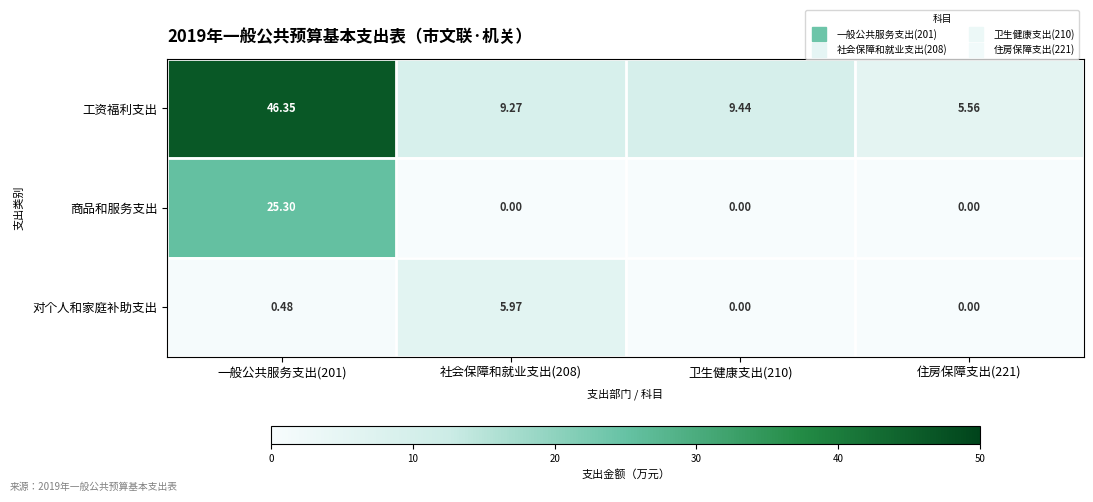

List the series in order of their peak value, highest first.

工资福利支出, 商品和服务支出, 对个人和家庭补助支出